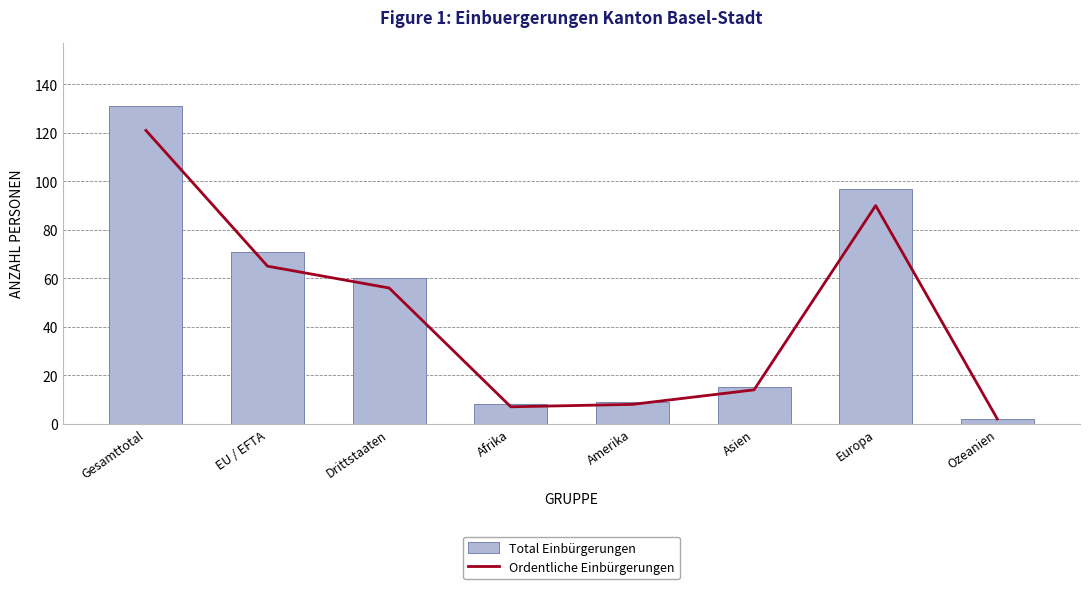

Is the value of Ordentliche Einbürgerungen at Amerika greater than the value of Total Einbürgerungen at Gesamttotal?

No